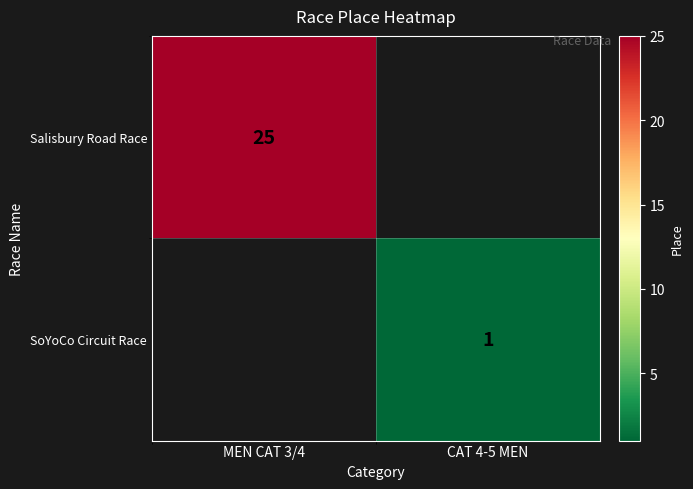

The Salisbury Road Race series shows 16 at MEN CAT 3/4. True or false?

False